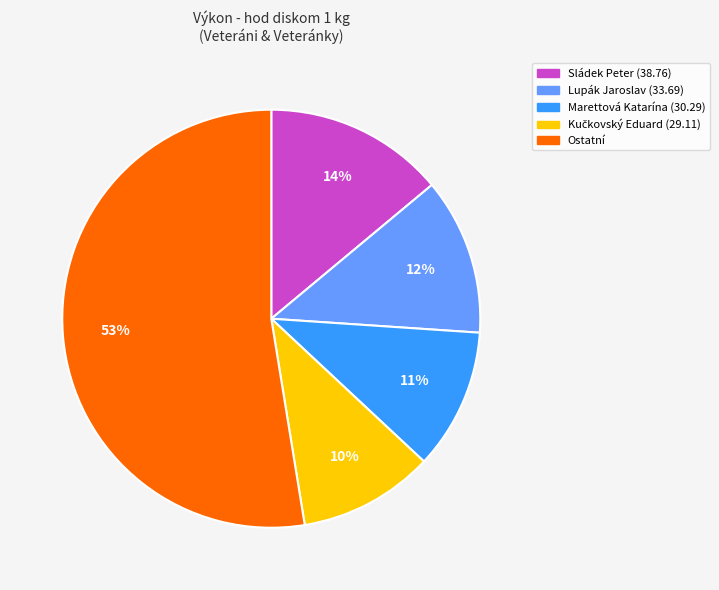

Count the number of slices in the pie.

5